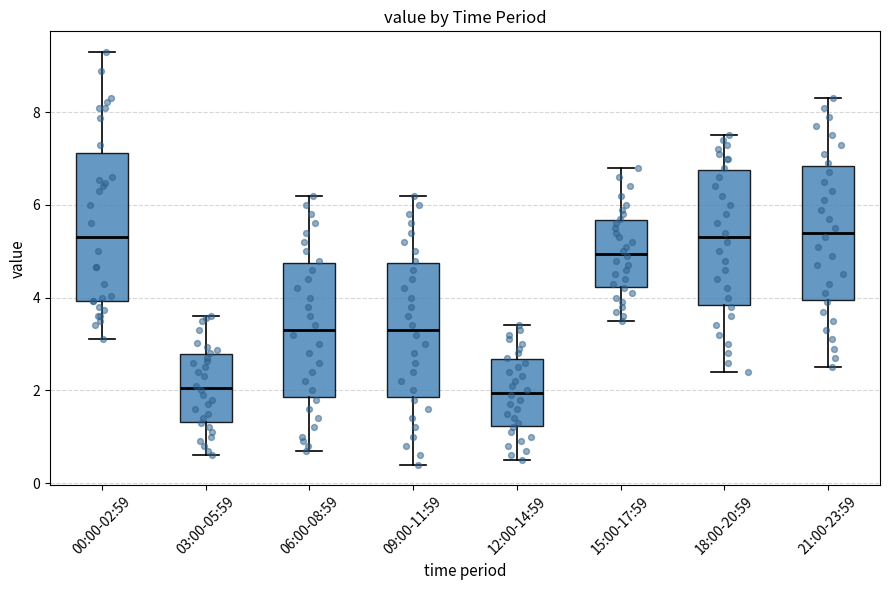

Reading left to right, read every box against the y-axis: the position of its median line, the range the box covers, and the ends of its whiskers. The values are not printed on the chart, so give them approximately, as read against the axis.

00:00-02:59: median 5.4, box 4.0 to 7.2, whiskers 3.2 to 9.4
03:00-05:59: median 2.0, box 1.4 to 2.8, whiskers 0.6 to 3.6
06:00-08:59: median 3.4, box 1.8 to 4.8, whiskers 0.8 to 6.2
09:00-11:59: median 3.4, box 1.8 to 4.8, whiskers 0.4 to 6.2
12:00-14:59: median 2.0, box 1.2 to 2.6, whiskers 0.6 to 3.4
15:00-17:59: median 5.0, box 4.2 to 5.6, whiskers 3.6 to 6.8
18:00-20:59: median 5.4, box 3.8 to 6.8, whiskers 2.4 to 7.6
21:00-23:59: median 5.4, box 4.0 to 6.8, whiskers 2.6 to 8.4